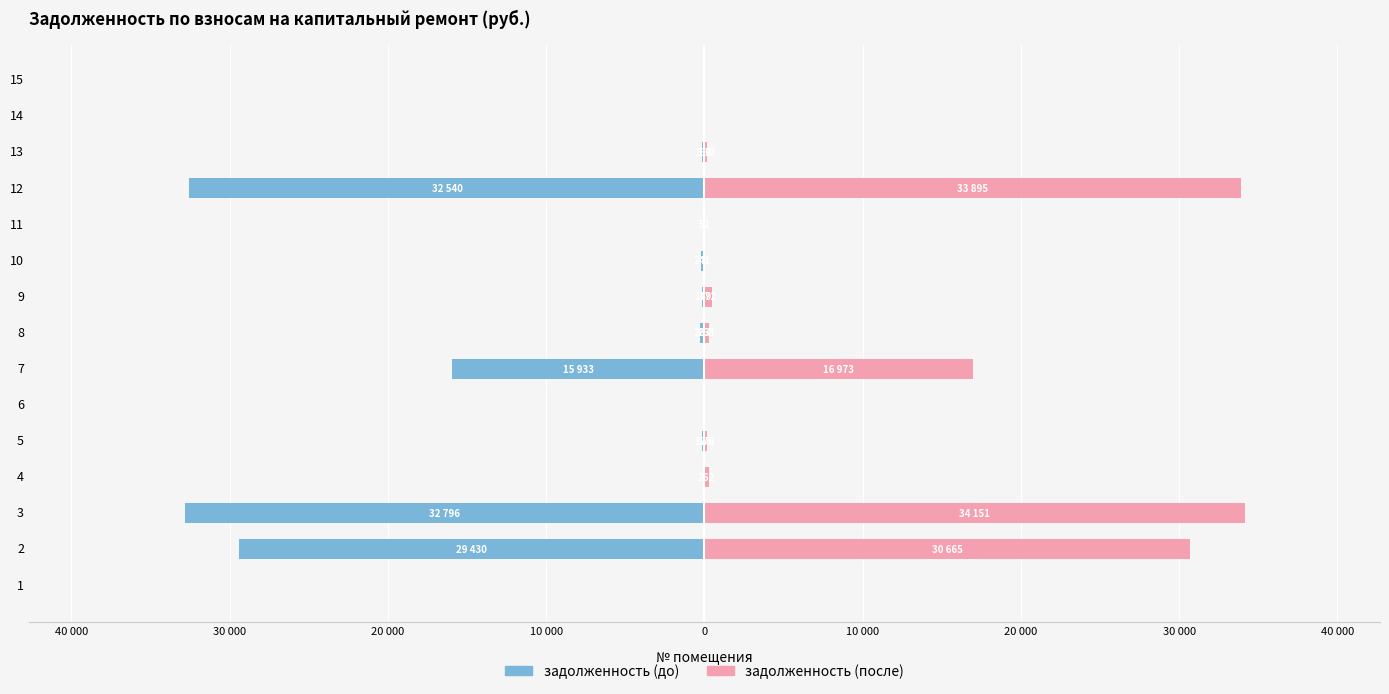

True or false: задолженность (после) has a value of 0.0 at 6.

True